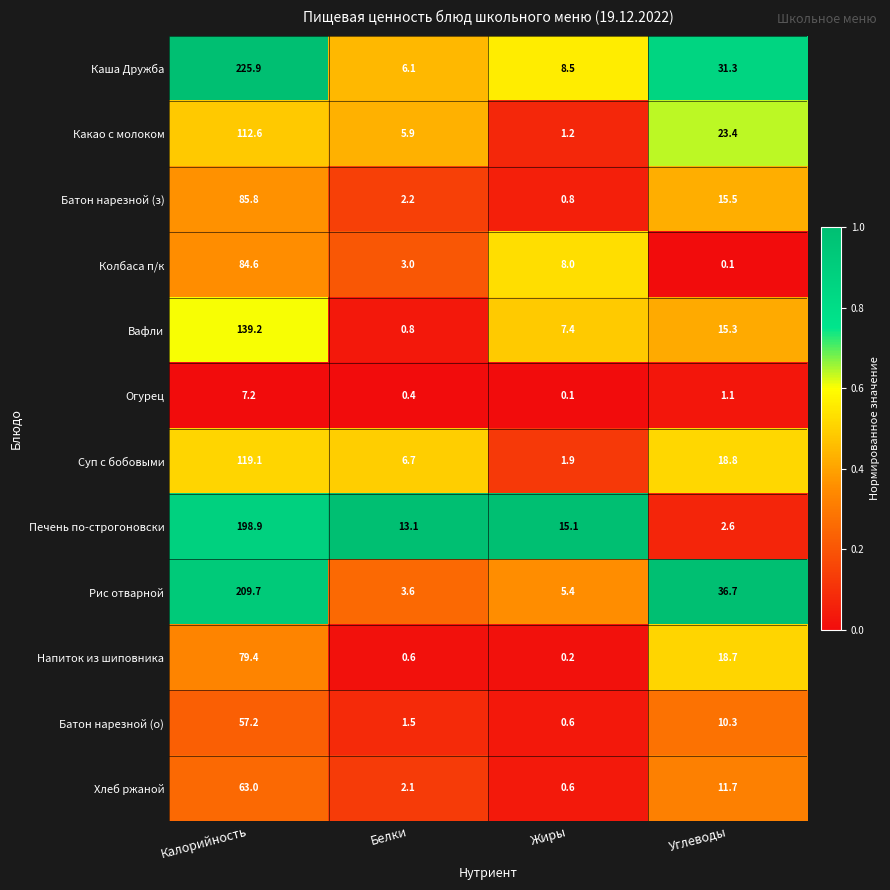

True or false: Огурец has a value of 7.2 at Калорийность.

True